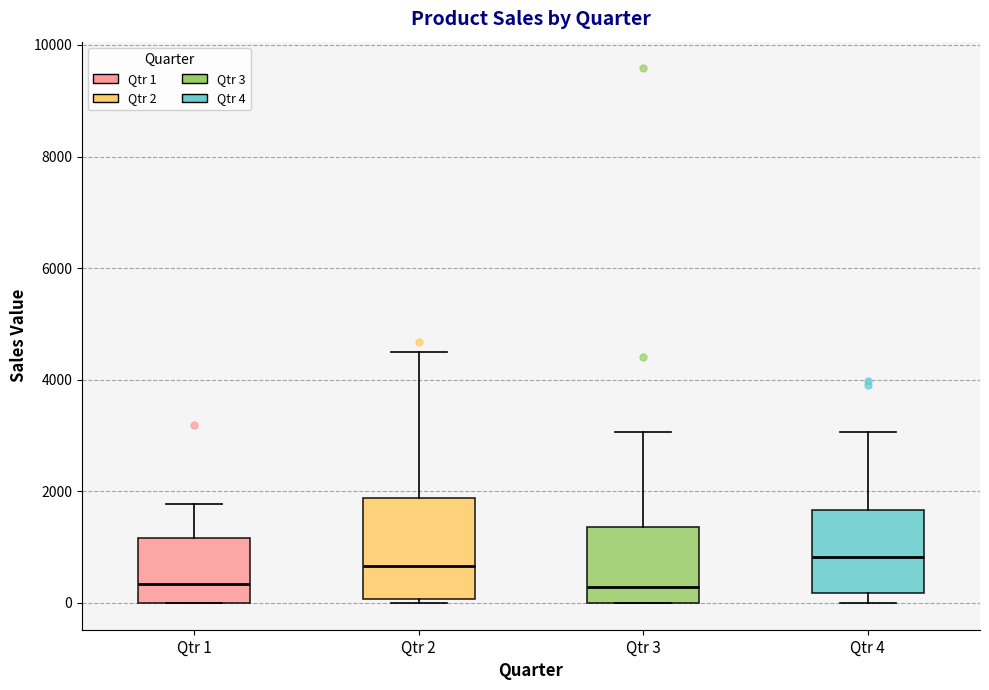

Where does the median line of the box for Qtr 3 sit on the y-axis? The values are not printed on the chart, so give them approximately, as read against the axis.

200